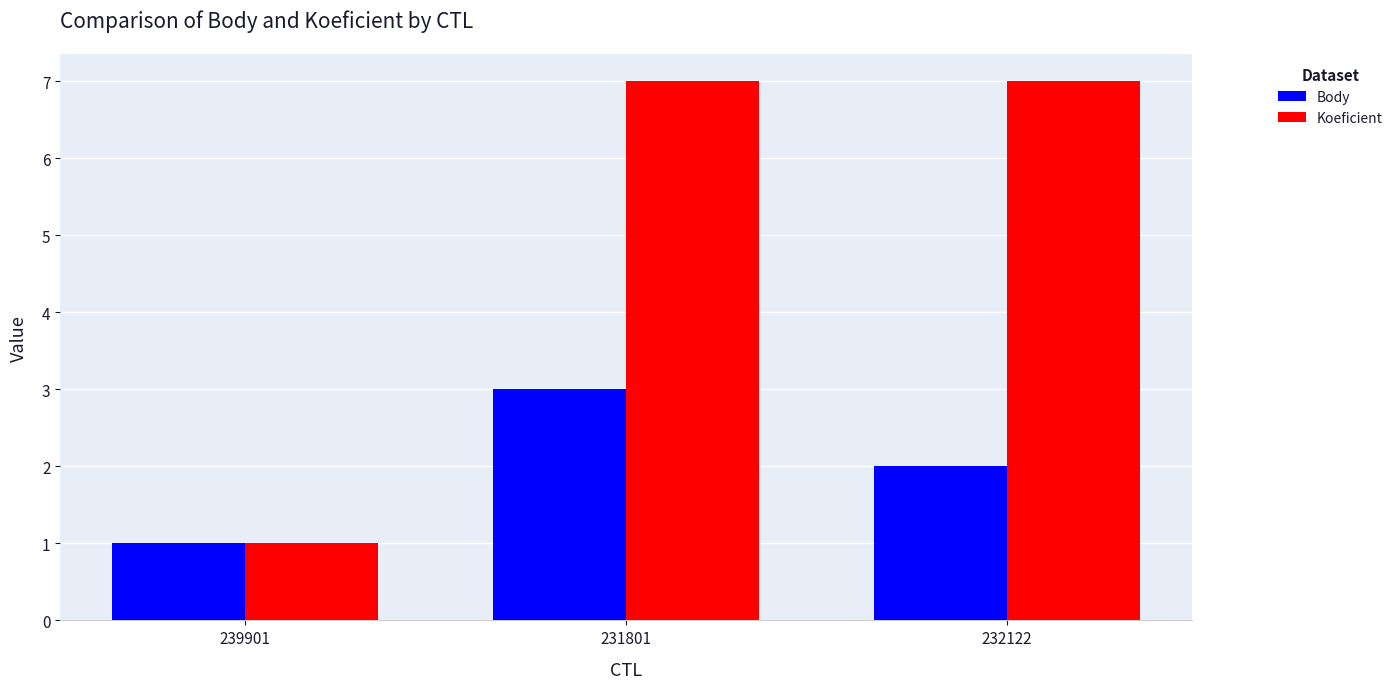

The value of Koeficient at 232122 is 3. True or false?

False